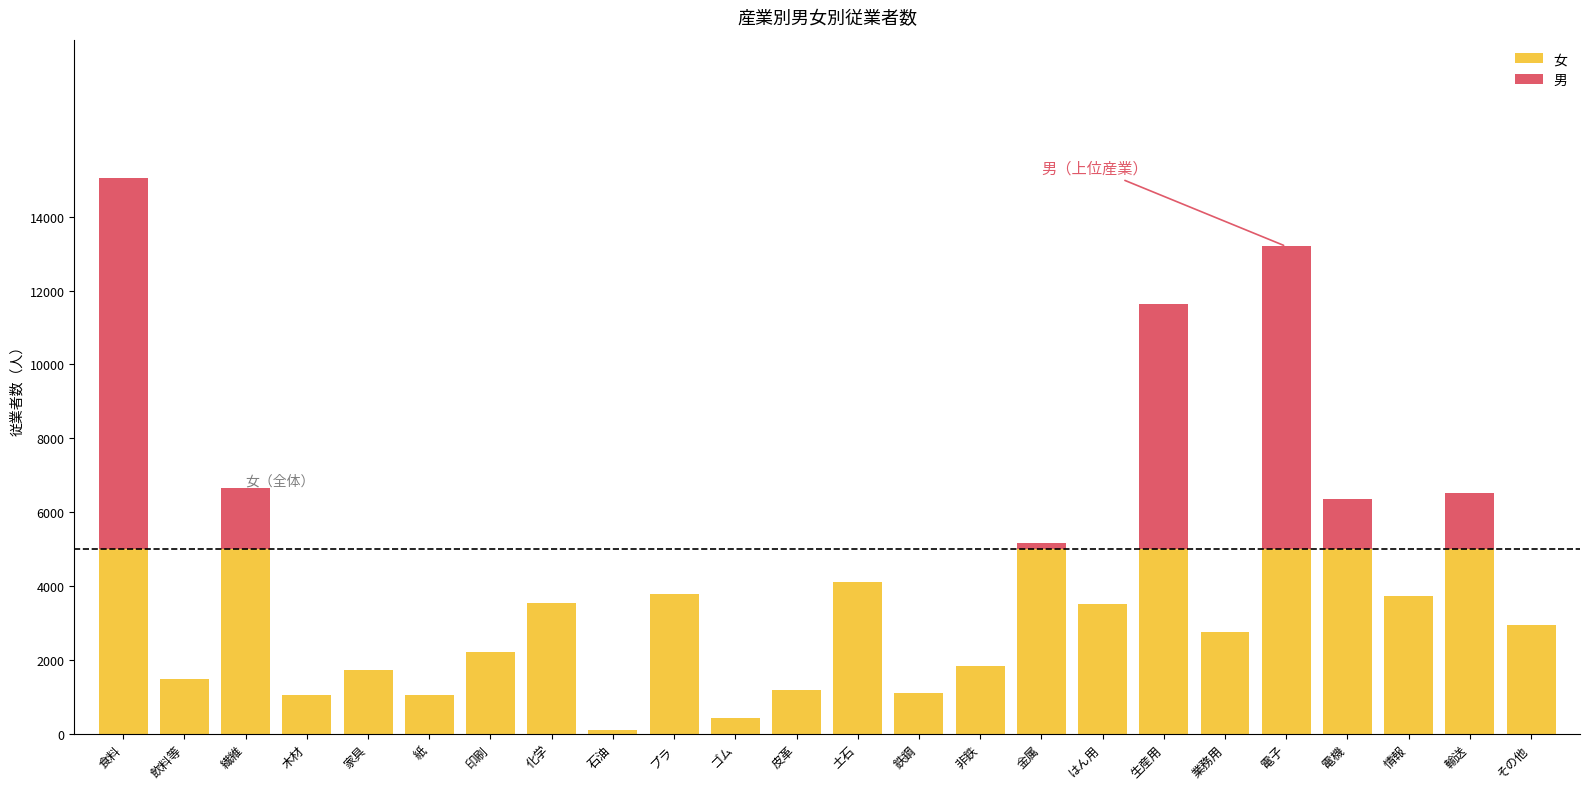

What is the label of the 1st bar from the left?

食料